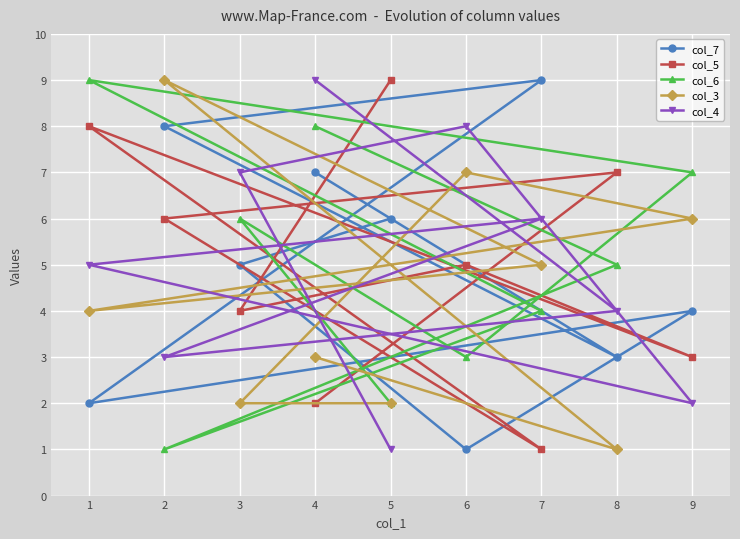

True or false: col_3 has more than 0 points higher than both neighbors.

True